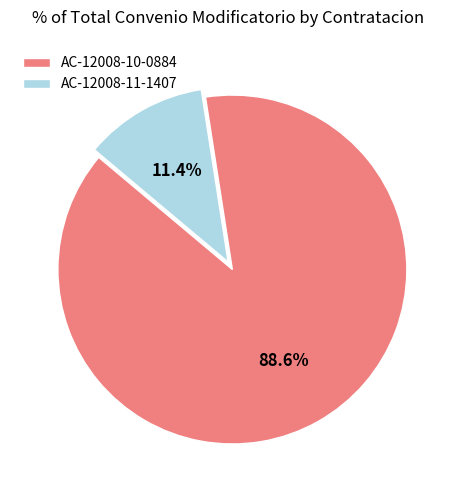

Between AC-12008-10-0884 and AC-12008-11-1407, which is larger?

AC-12008-10-0884